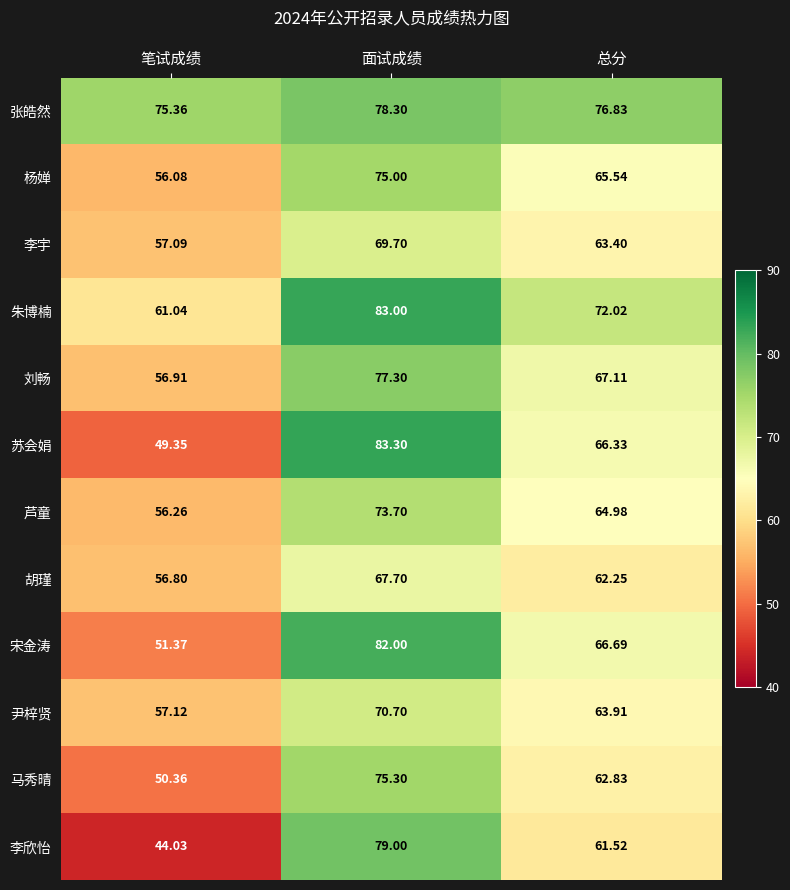

Which category has the highest value across all series?

面试成绩